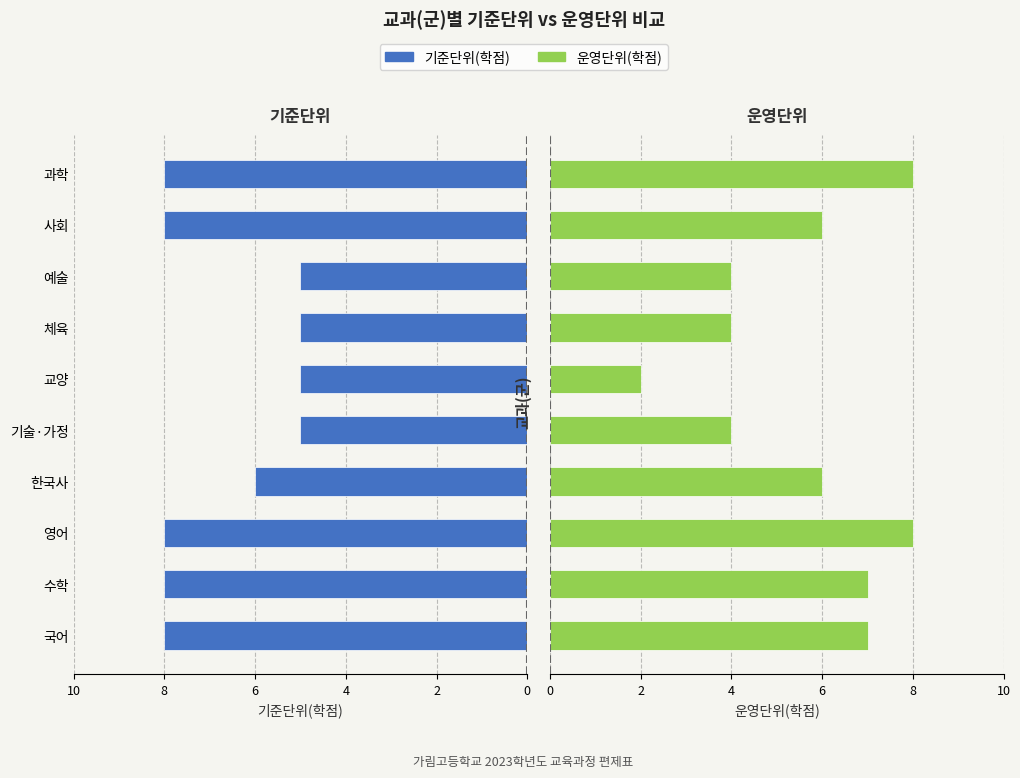

What are all the series names shown in the legend?

기준단위(학점), 운영단위(학점)